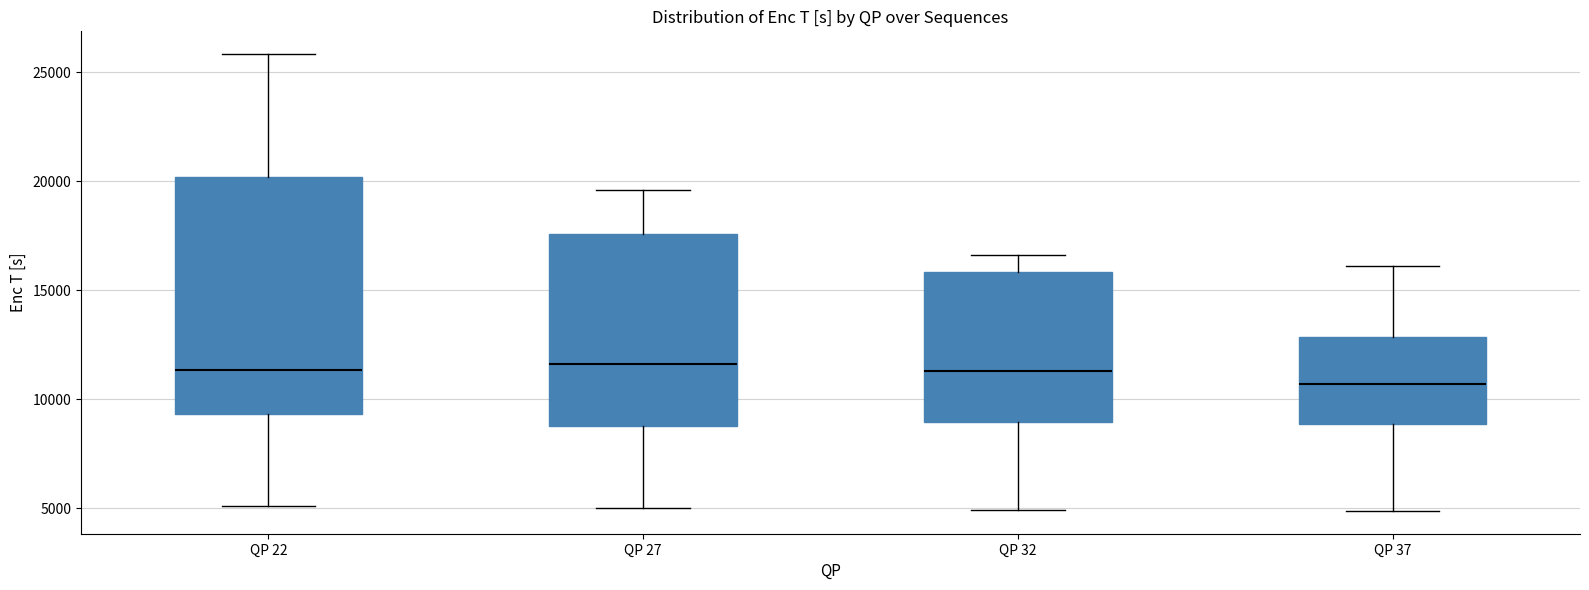

Reading left to right, read every box against the y-axis: the position of its median line, the range the box covers, and the ends of its whiskers. The values are not printed on the chart, so give them approximately, as read against the axis.

QP 22: median 11500, box 9500 to 20000, whiskers 5000 to 26000
QP 27: median 11500, box 9000 to 17500, whiskers 5000 to 19500
QP 32: median 11500, box 9000 to 16000, whiskers 5000 to 16500
QP 37: median 10500, box 9000 to 13000, whiskers 5000 to 16000